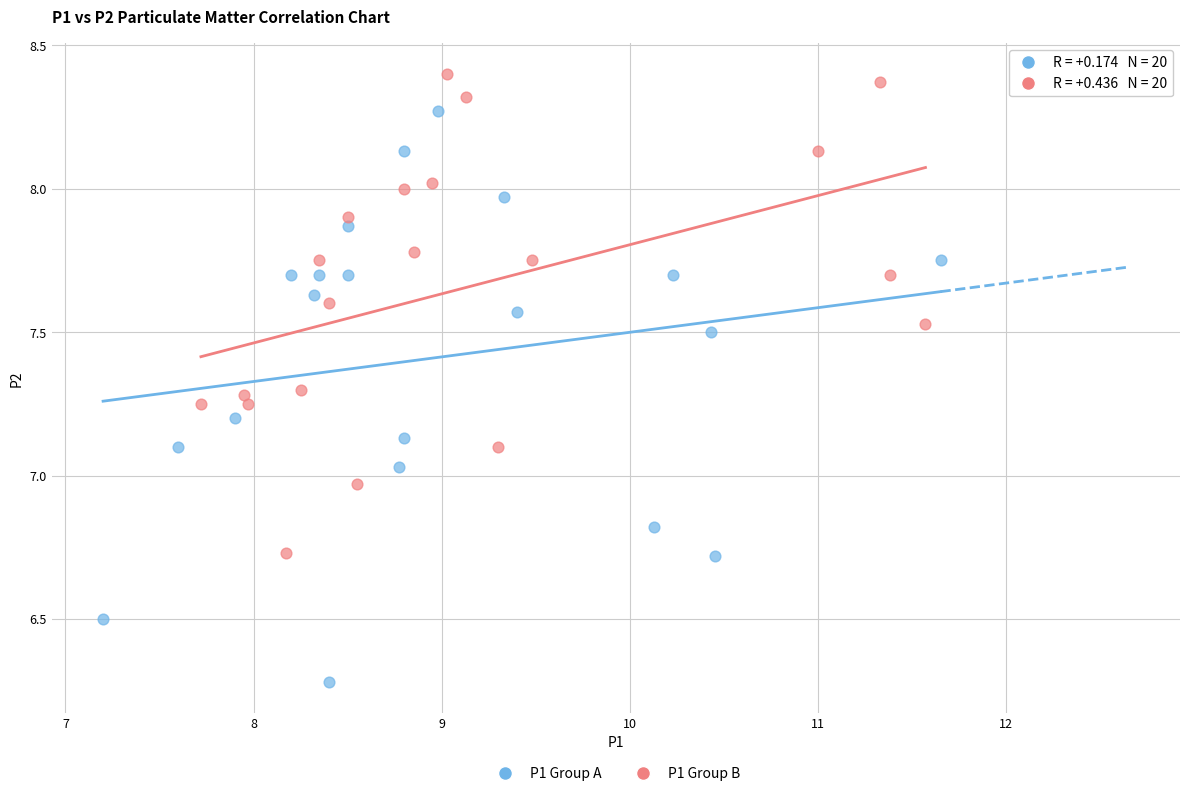

Which series contains the lowest Y value?

P1 Group A